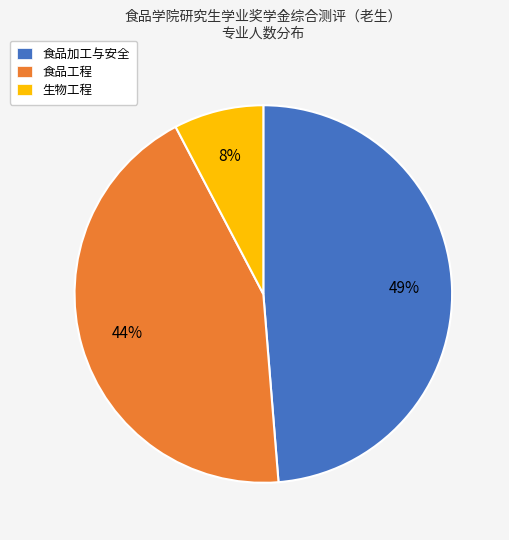

What is the largest slice in the pie chart?

食品加工与安全